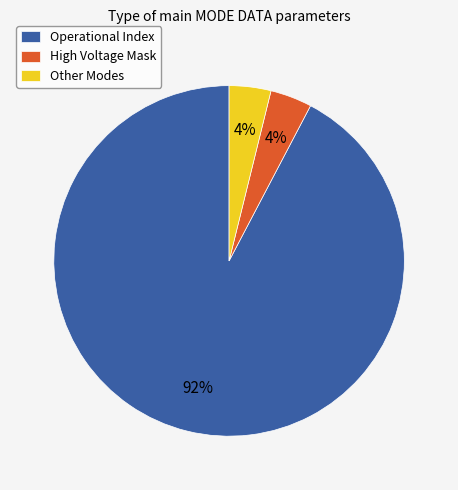

To the nearest percent, what is the average slice percentage?

33%